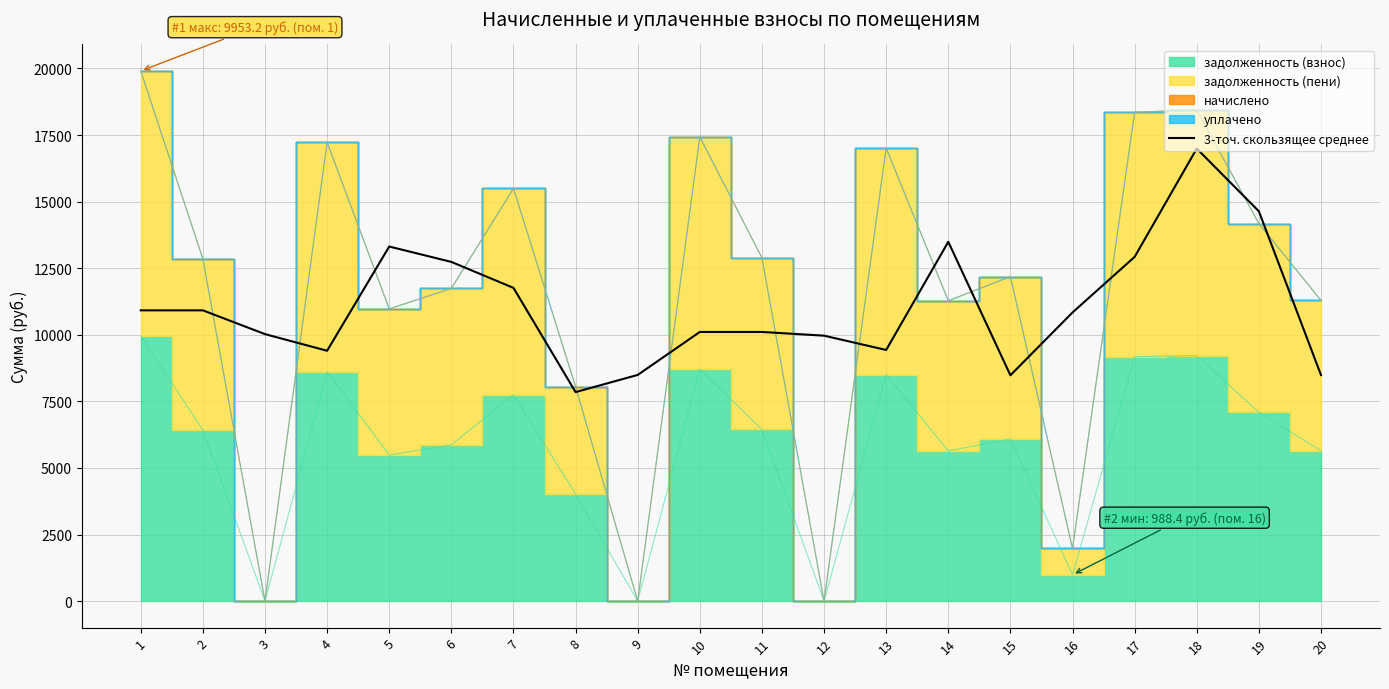

Does the chart display data point markers on the line(s)?

No